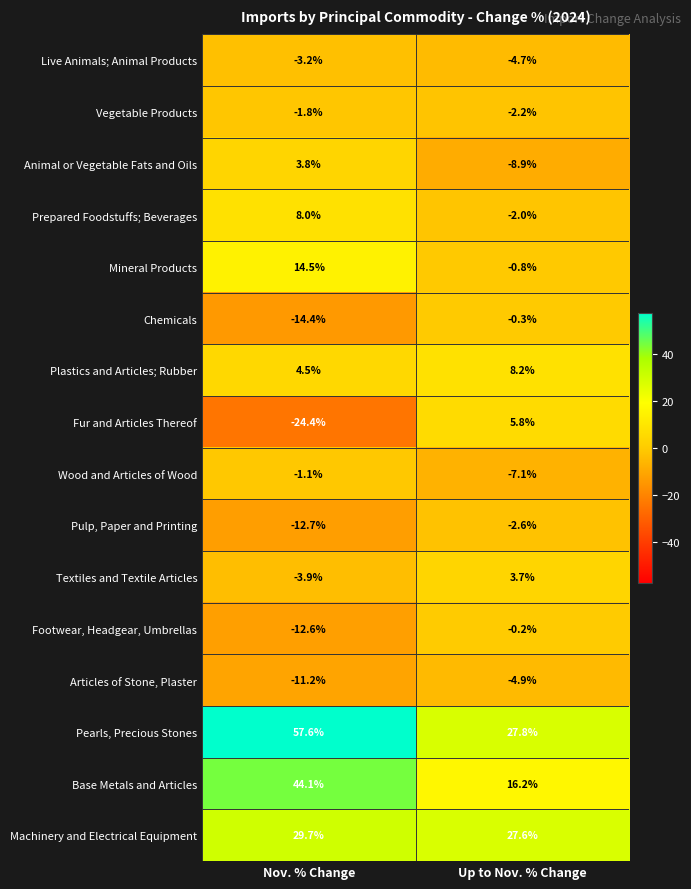

Which label corresponds to the largest value in the chart?

Nov. % Change